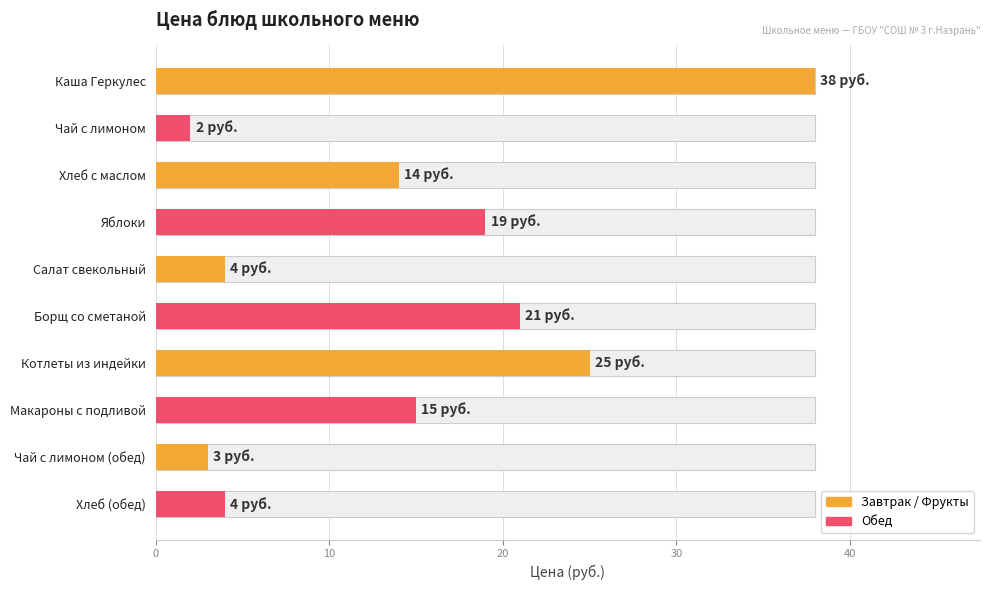

What is the average value?

14